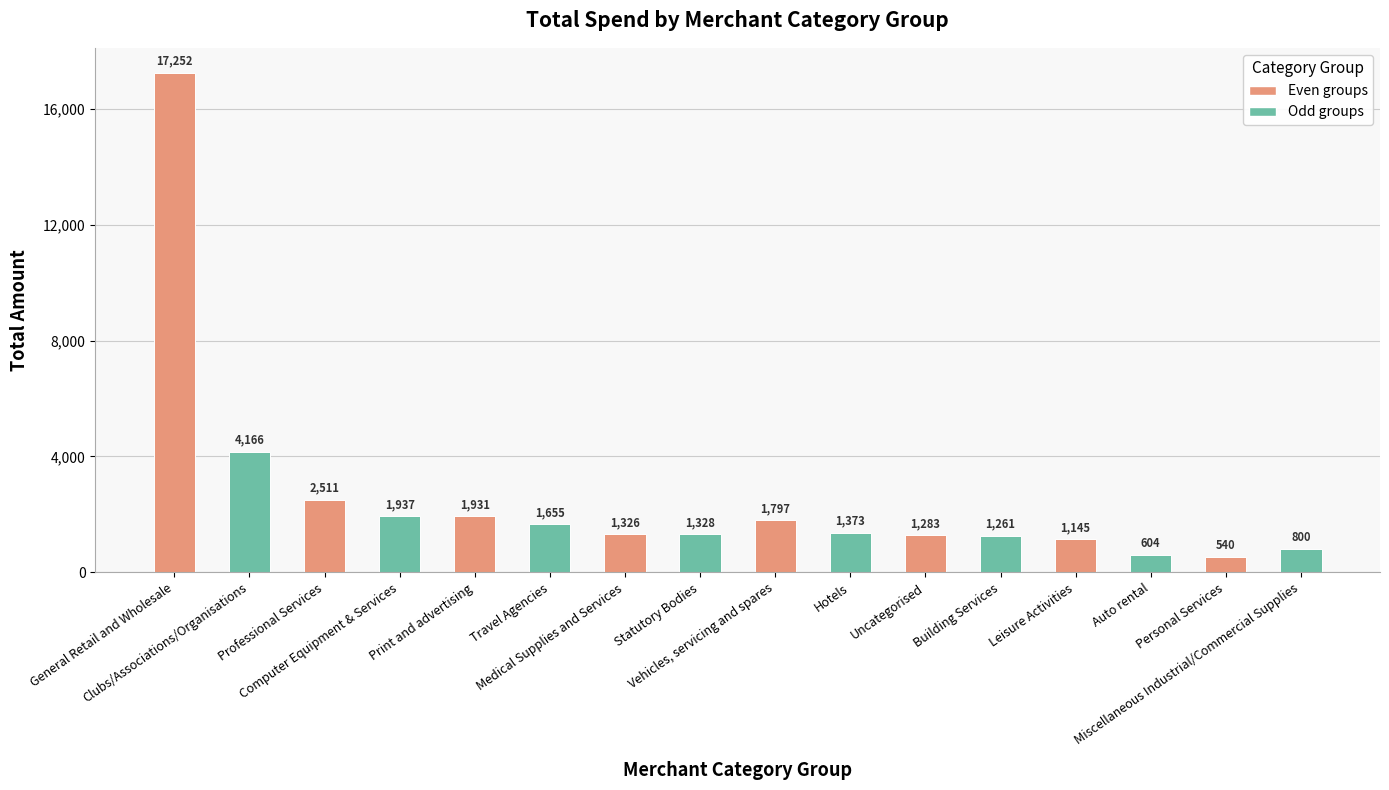

How many series are shown in this chart?

1